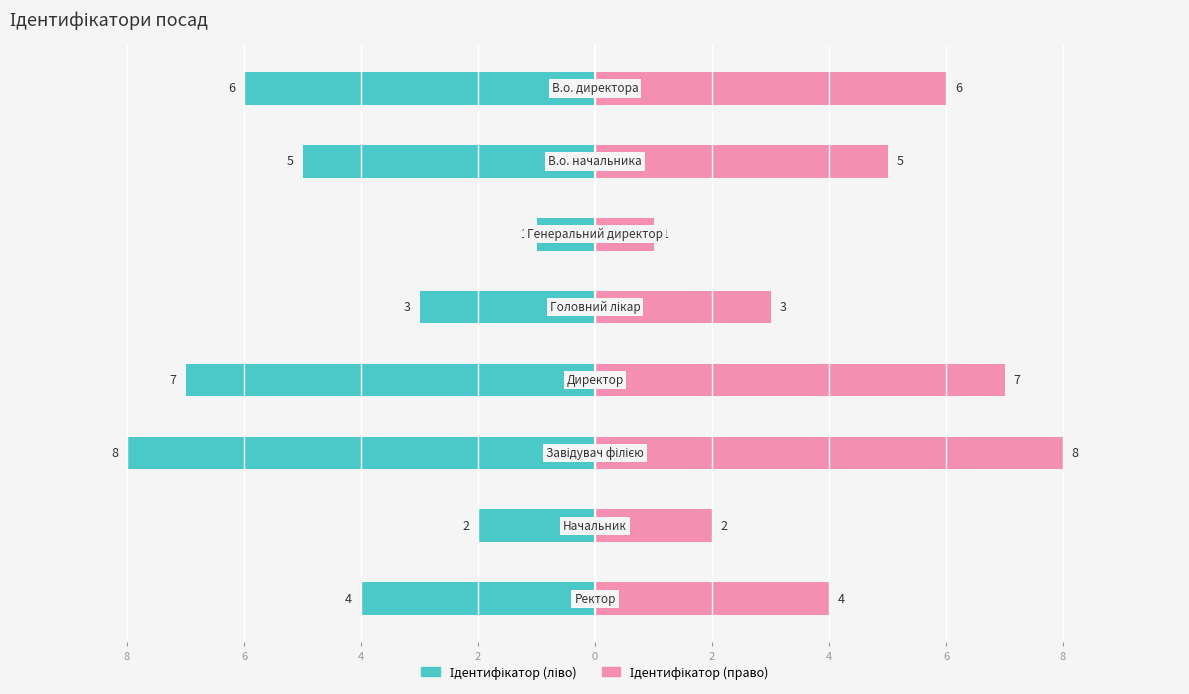

How many values in the Ідентифікатор (ліво) series exceed -4?

3